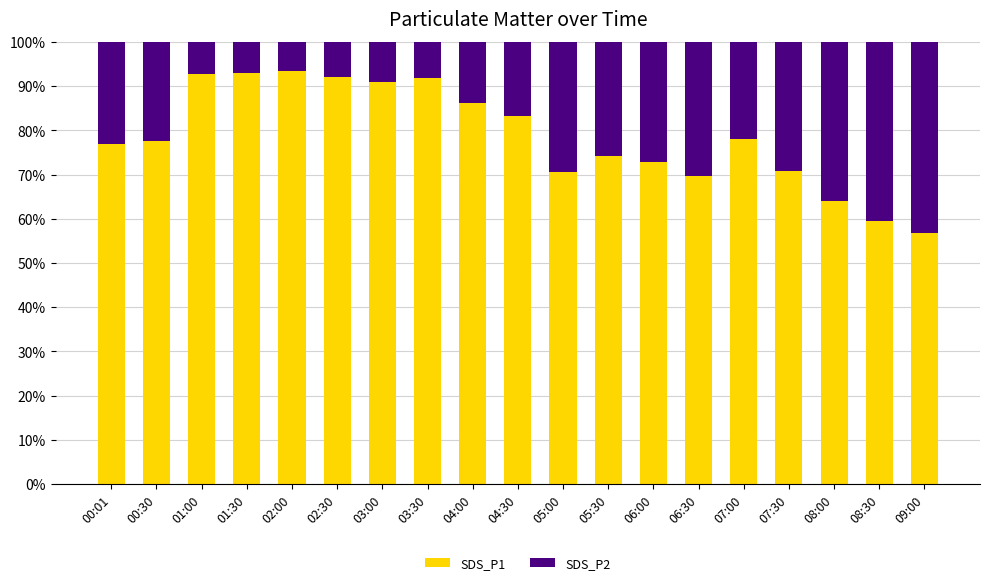

What is the sum of all SDS_P1 values?

1495.1